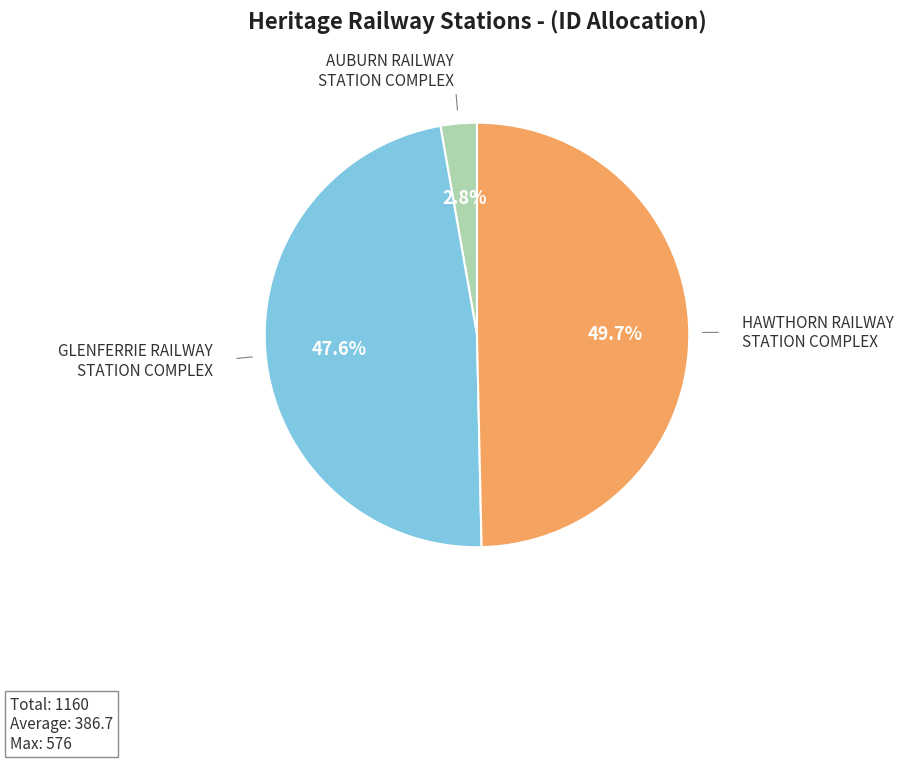

Is it true that HAWTHORN RAILWAY STATION COMPLEX is 50% of the pie?

True